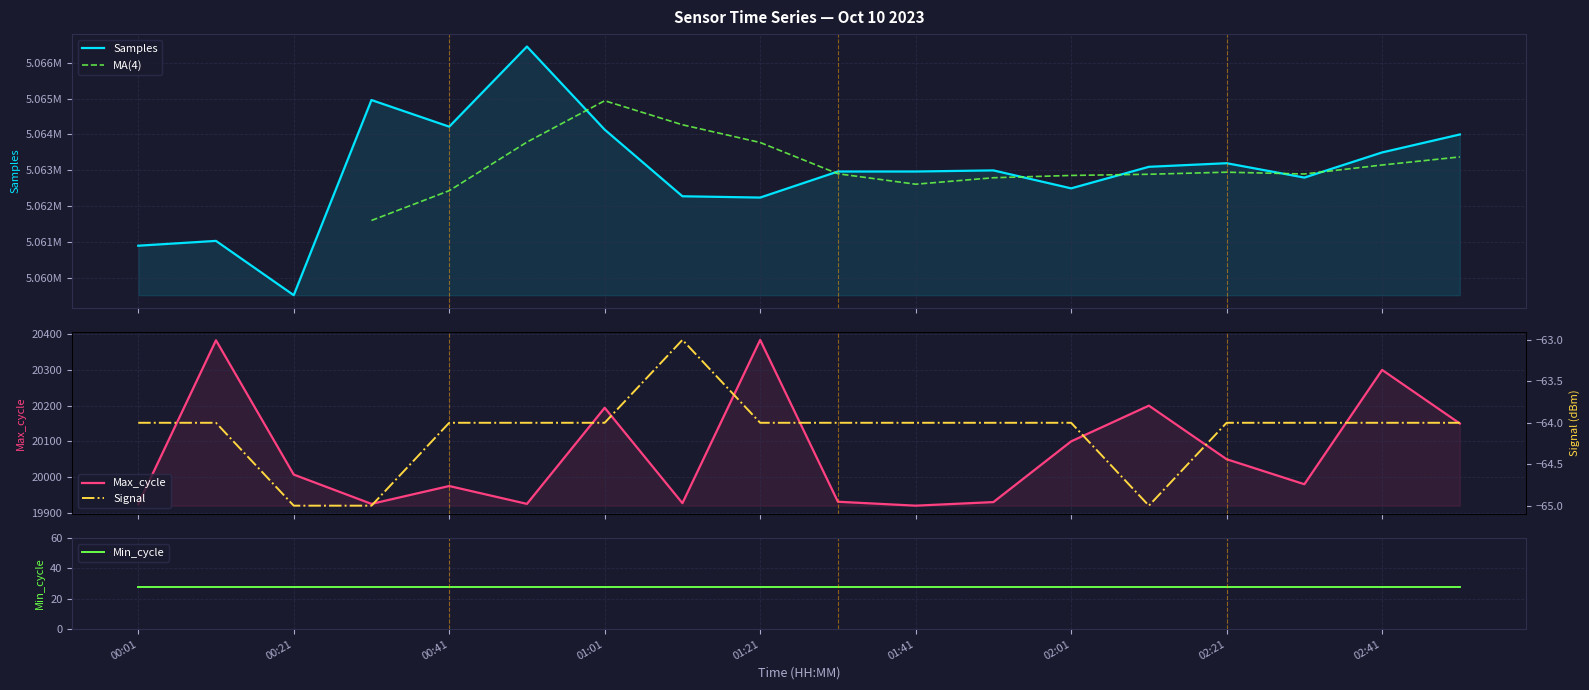

Reading right to left, what are all the values shown in this chart?

Samples: 5064000	5063500	5062800	5063200	5063100	5062500	5063000	5062969	5062969	5062244	5062280	5064134	5066447	5064217	5064958	5059527	5061038	5060904
Max_cycle: 20150	20300	19980	20050	20200	20100	19930	19920	19931	20384	19927	20194	19925	19975	19925	20007	20383	19924
Signal: -64	-64	-64	-64	-65	-64	-64	-64	-64	-64	-63	-64	-64	-64	-65	-65	-64	-64